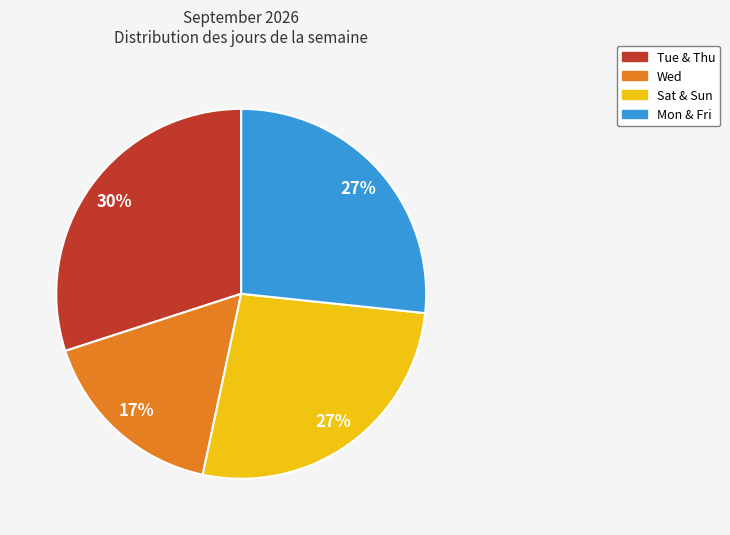

Is there a majority slice in this chart?

No